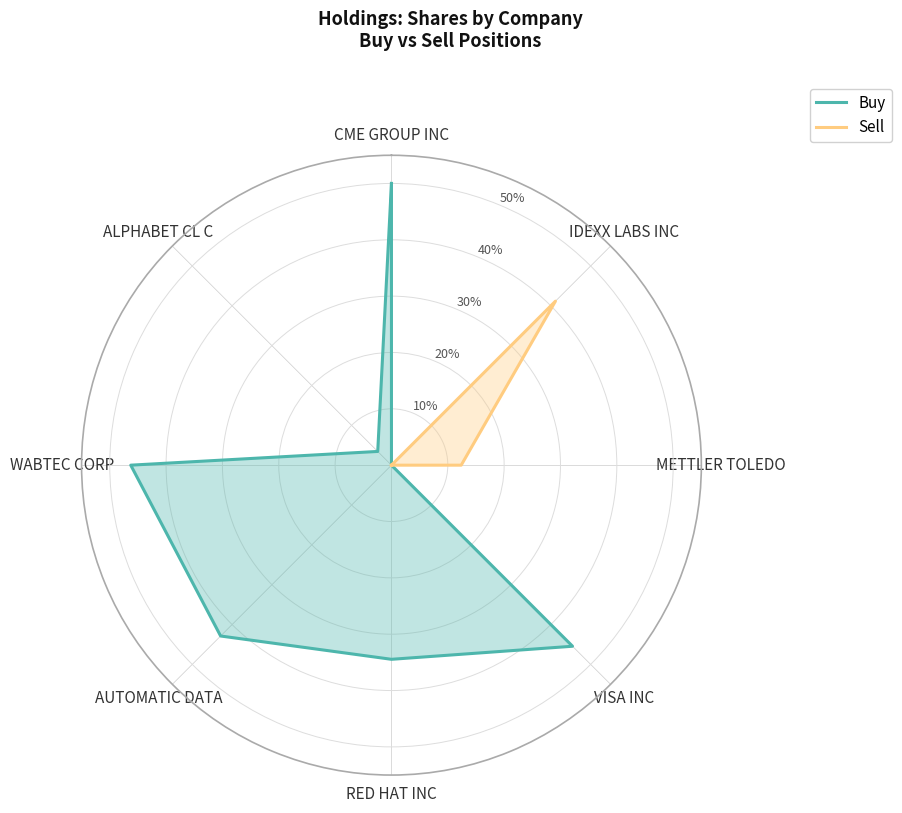

What is the approximate value of Buy at CME GROUP INC?

50.0